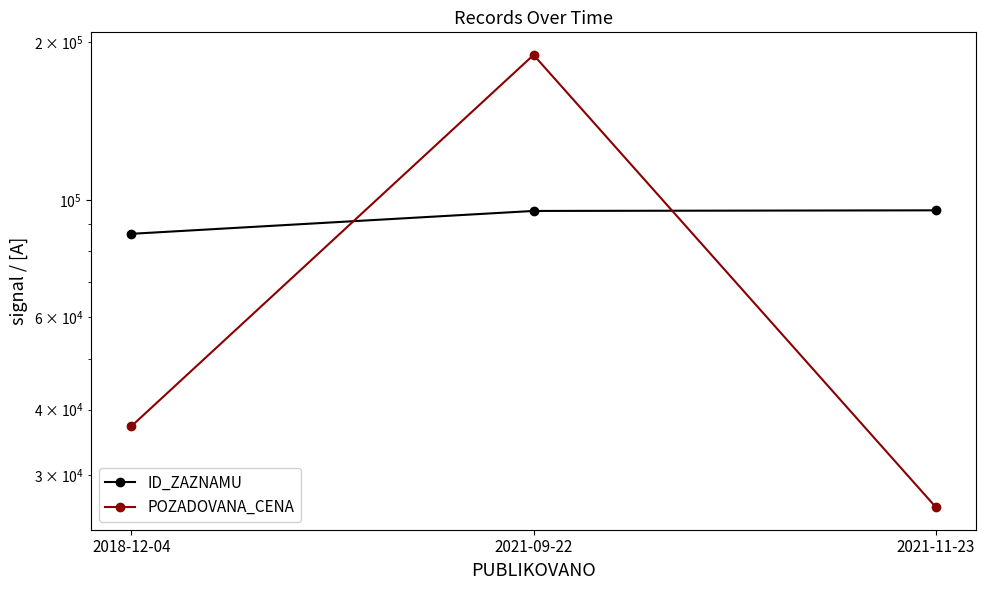

How many values in the POZADOVANA_CENA series are below 37200?

1